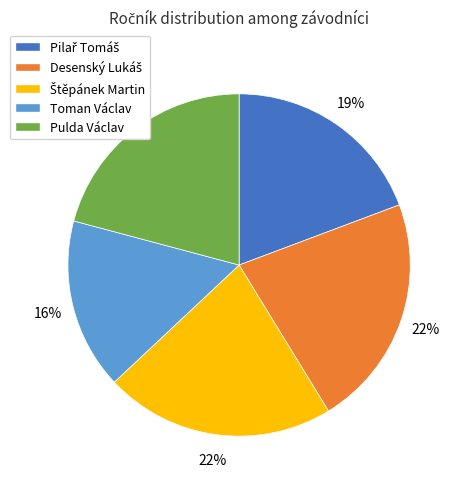

Count the number of slices in the pie.

5